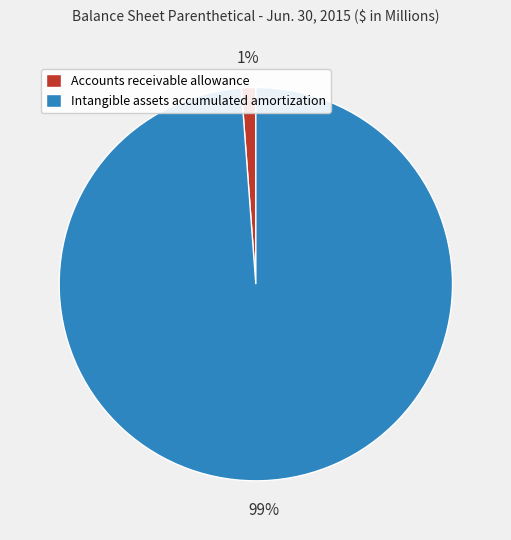

What is the majority slice?

Intangible assets accumulated amortization